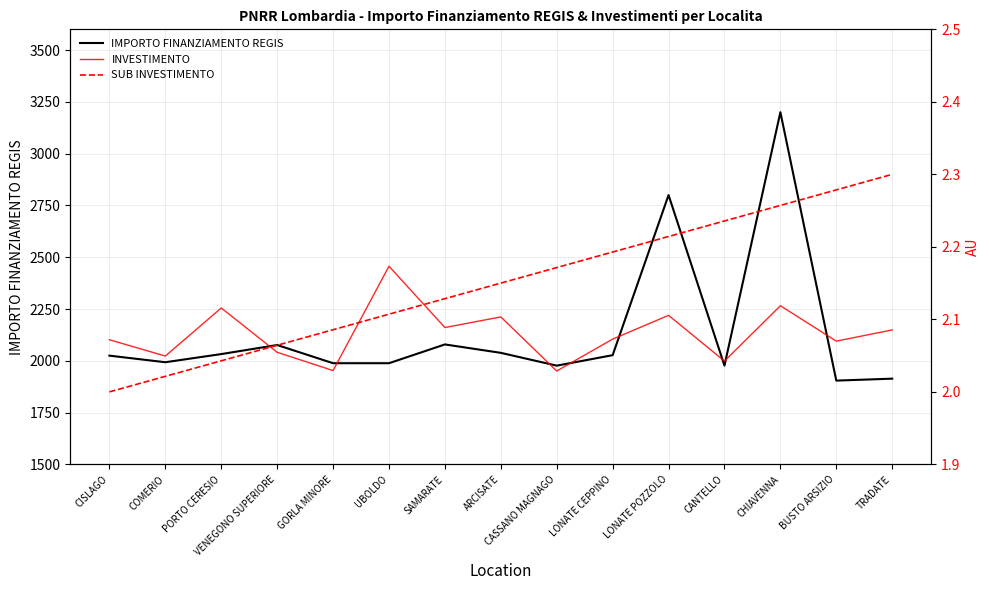

Which series changed the most between CISLAGO and CANTELLO?

IMPORTO FINANZIAMENTO REGIS